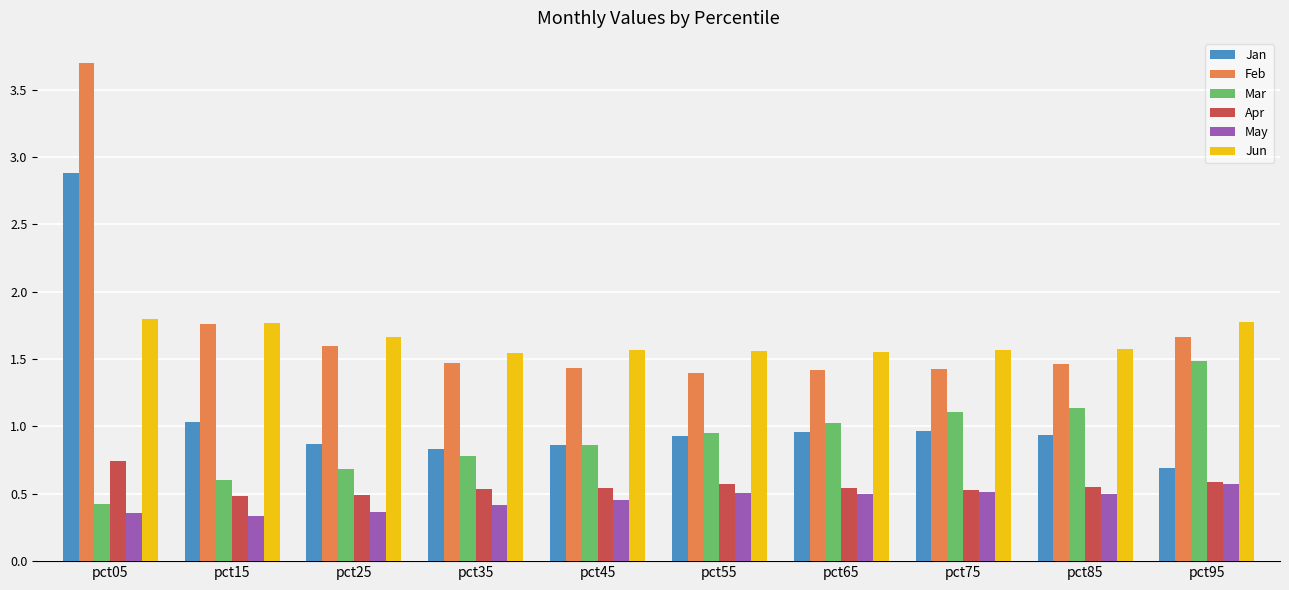

What is the sum of all Mar values?

9.1